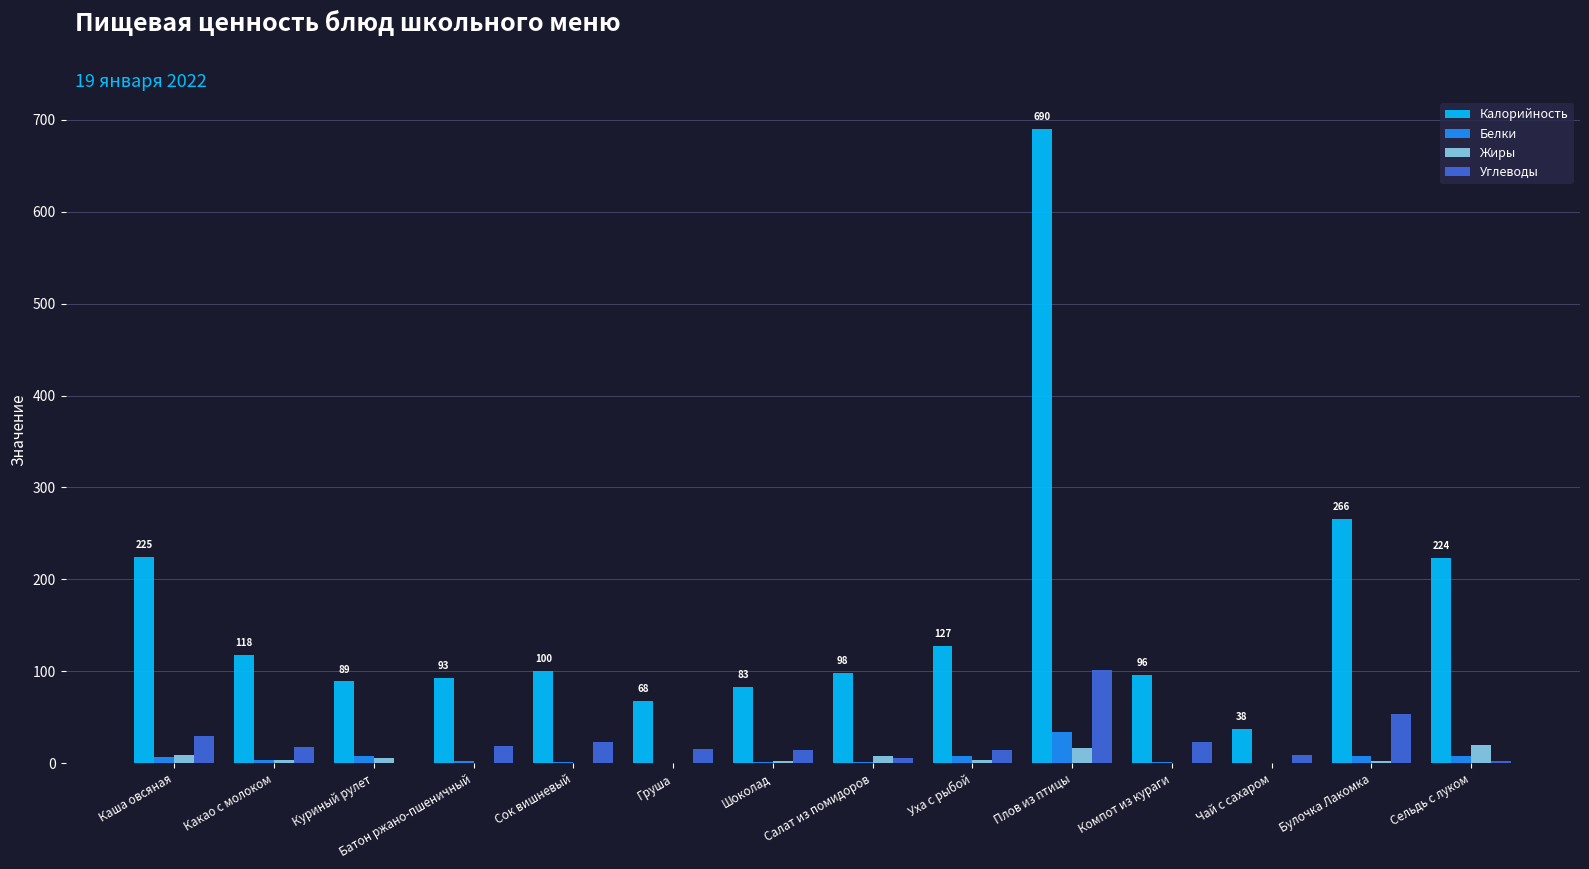

How many groups of bars are there?

14